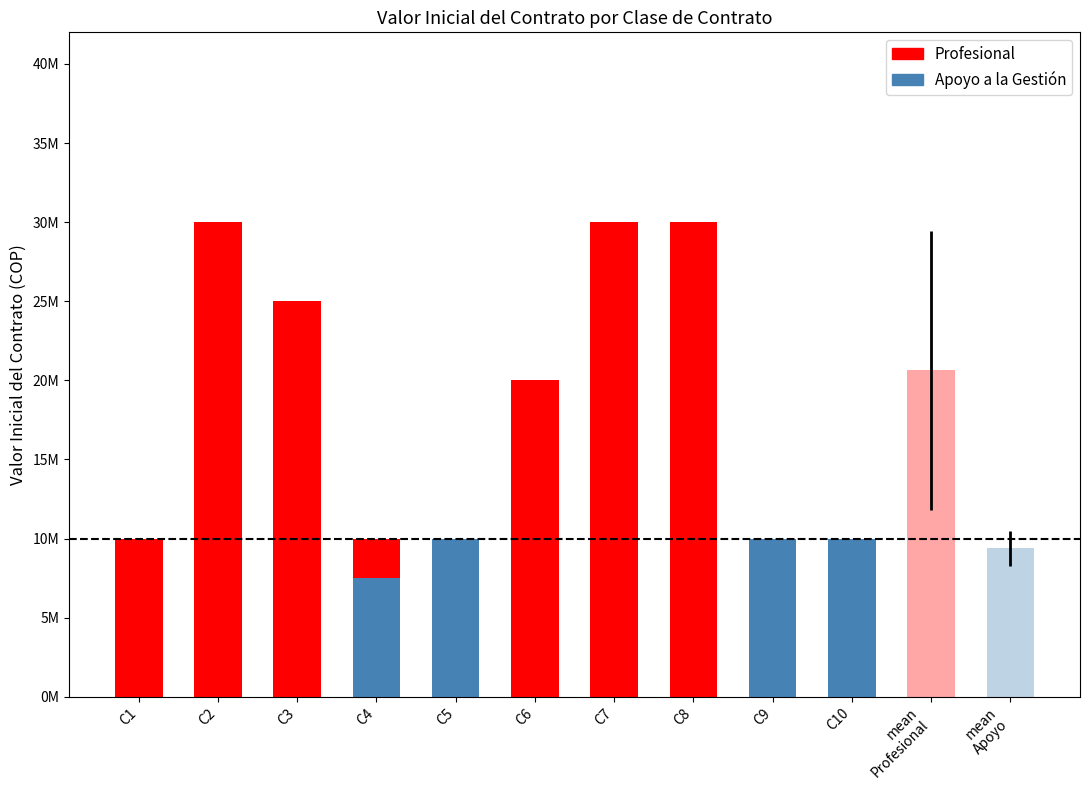

How many bars are there in total?

14